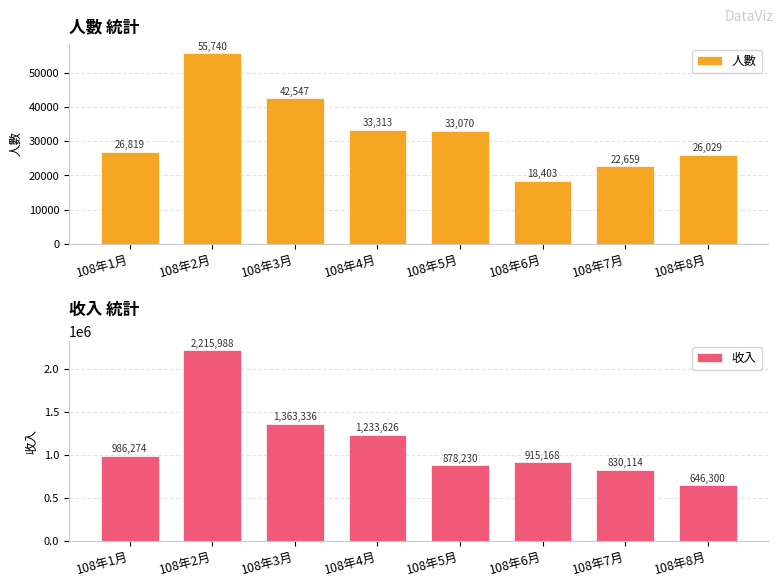

How many data points in 收入 are above 986274?

3